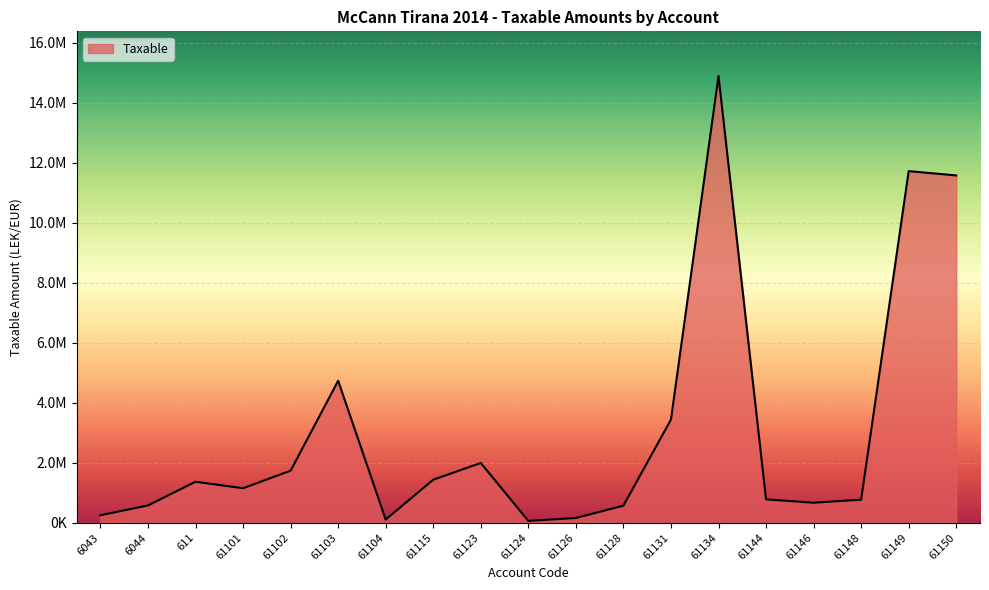

What is the difference between the maximum and minimum values?

14826046.6